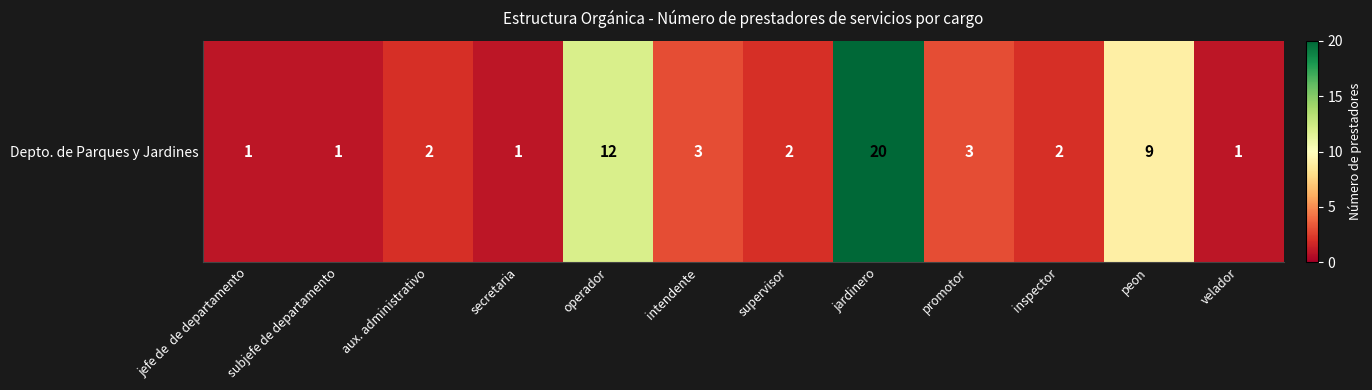

What is the change in value from aux. administrativo to secretaria?

-1